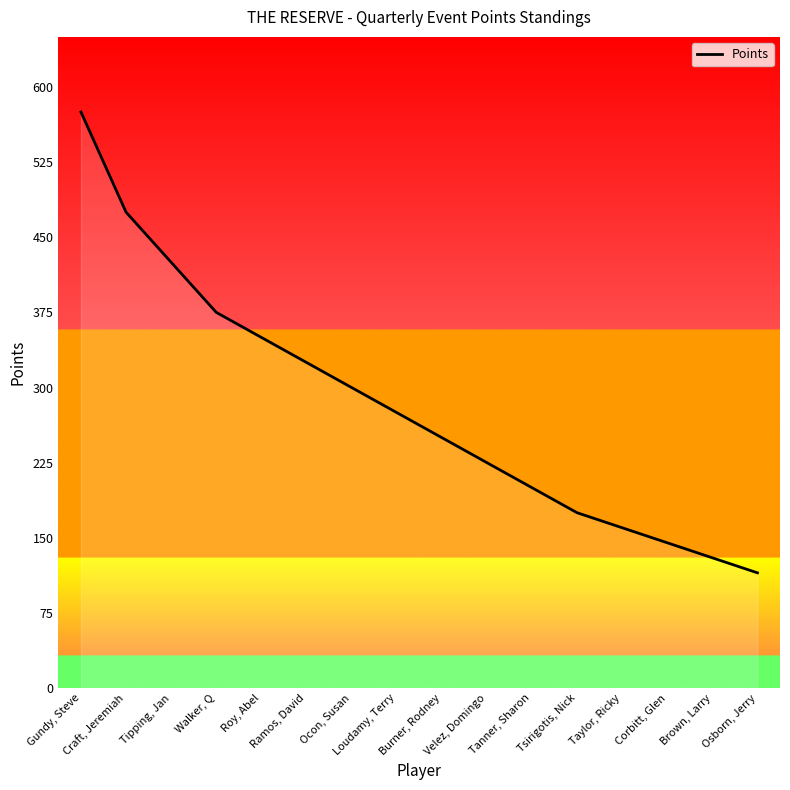

What value does the data have at Osborn, Jerry?

115